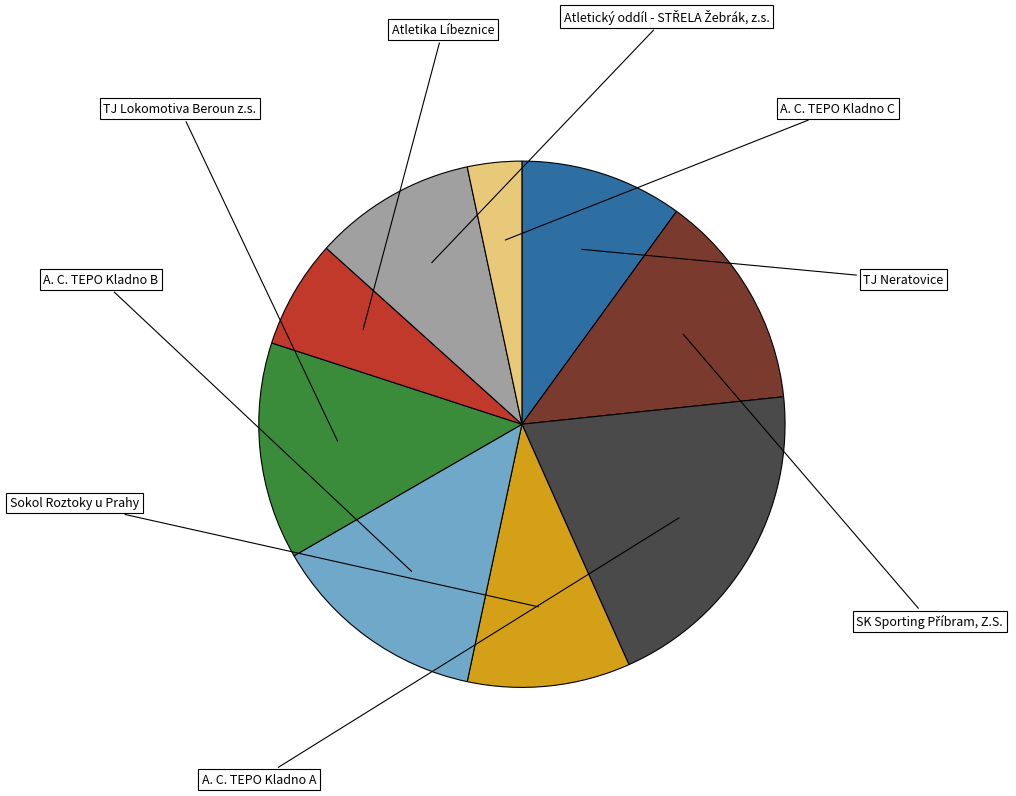

What is the change in value from A. C. TEPO Kladno A to Sokol Roztoky u Prahy?

-3